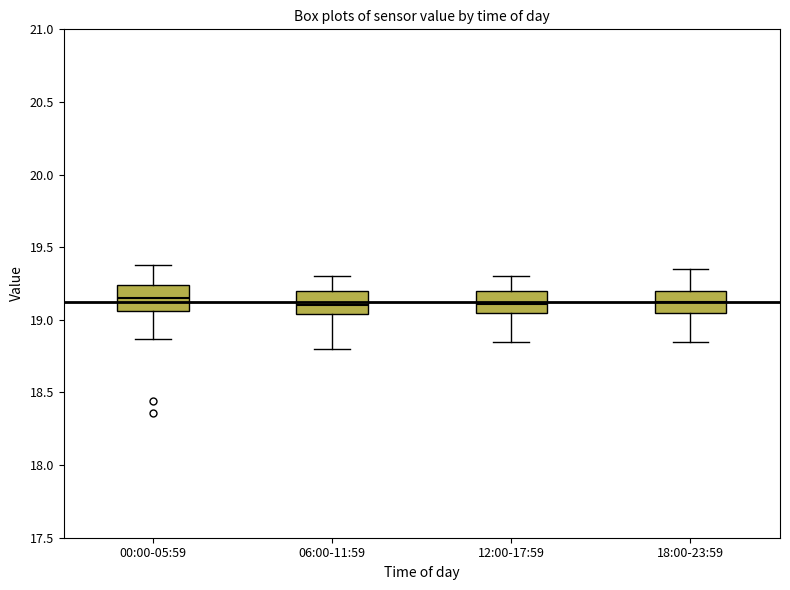

Reading left to right, transcribe this box plot: for each box, give where its median line is, the range the box spans, and where its two whiskers end, as read against the y-axis. The values are not printed on the chart, so give them approximately, as read against the axis.

00:00-05:59: median 19.15, box 19.05 to 19.25, whiskers 18.85 to 19.40
06:00-11:59: median 19.10, box 19.05 to 19.20, whiskers 18.80 to 19.30
12:00-17:59: median 19.10, box 19.05 to 19.20, whiskers 18.85 to 19.30
18:00-23:59: median 19.10, box 19.05 to 19.20, whiskers 18.85 to 19.35